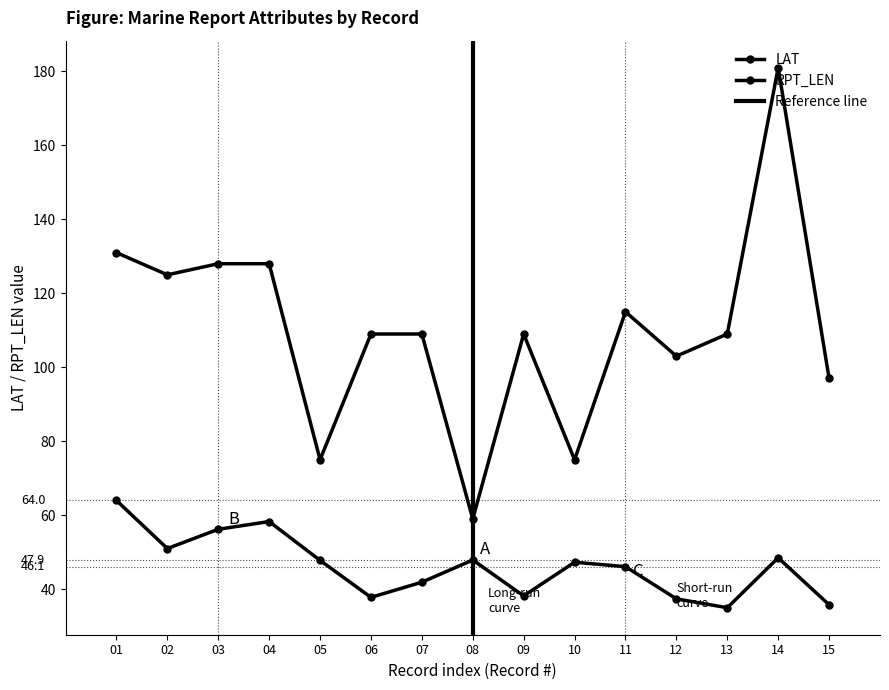

Which series has the widest spread of values?

RPT_LEN